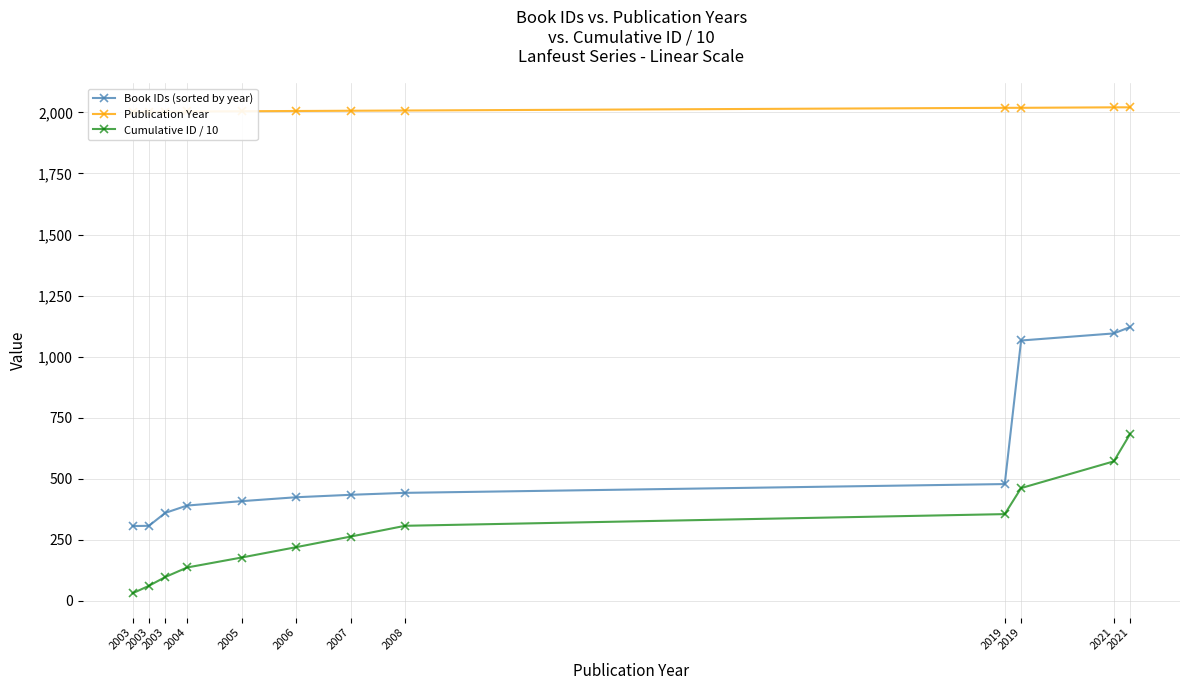

List the series in order of their peak value, highest first.

Publication Year, Book IDs (sorted by year), Cumulative ID / 10